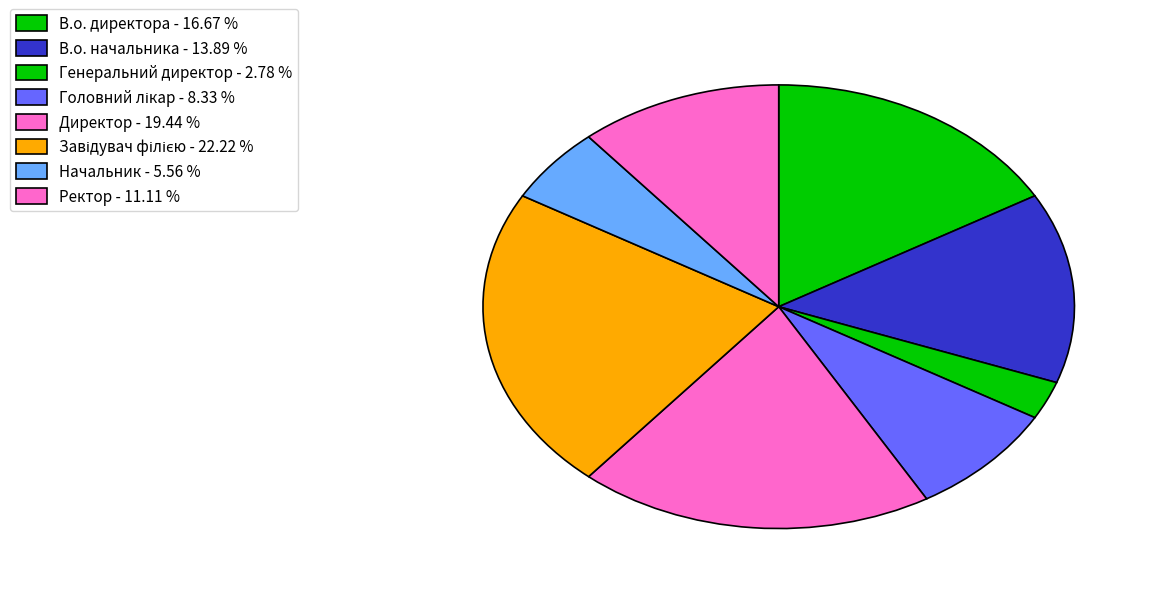

To the nearest percent, what is the difference between the Ректор and Завідувач філією slice percentages?

11%